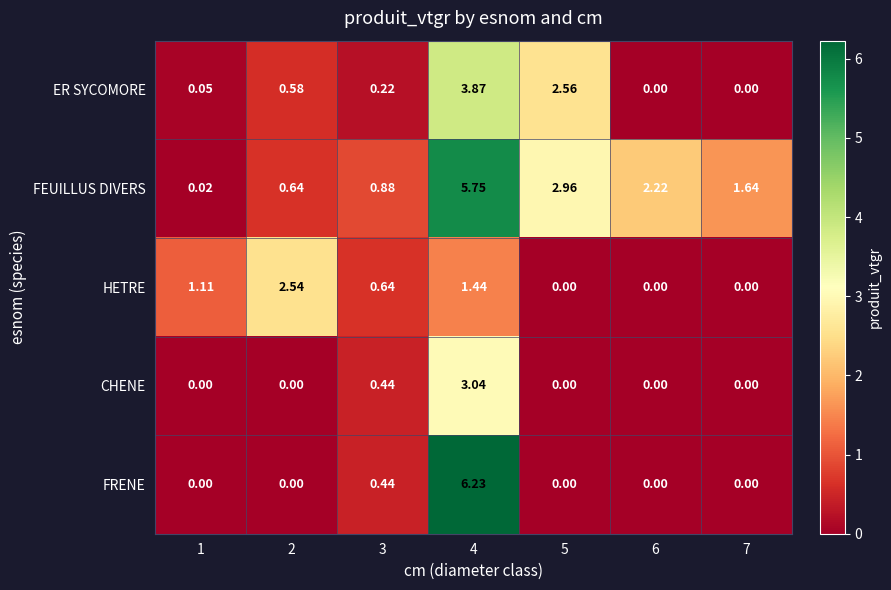

Rank the series at 4 from highest to lowest value.

FRENE, FEUILLUS DIVERS, ER SYCOMORE, CHENE, HETRE